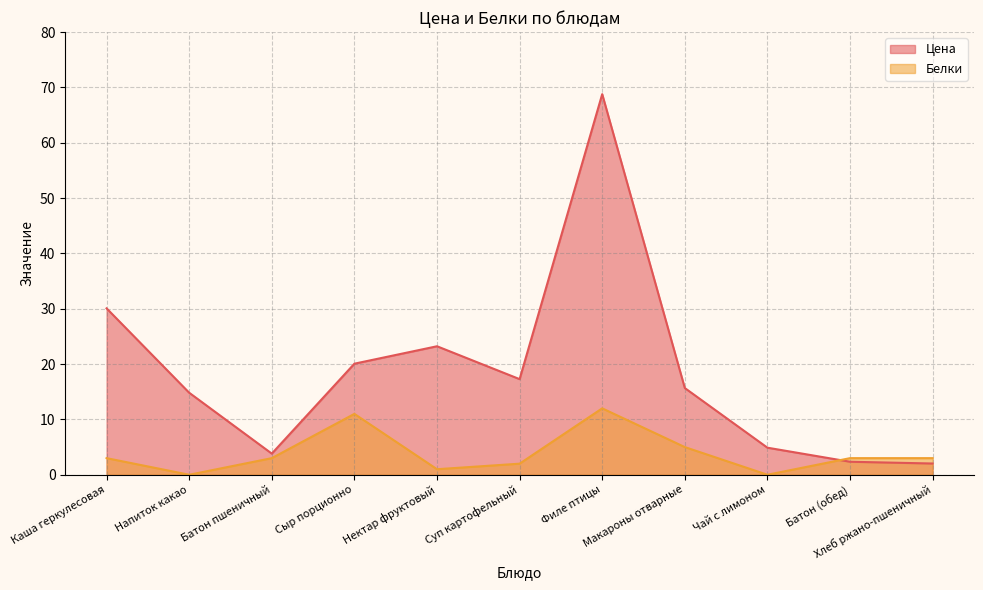

Where does the Белки series first go above 3?

Сыр порционно